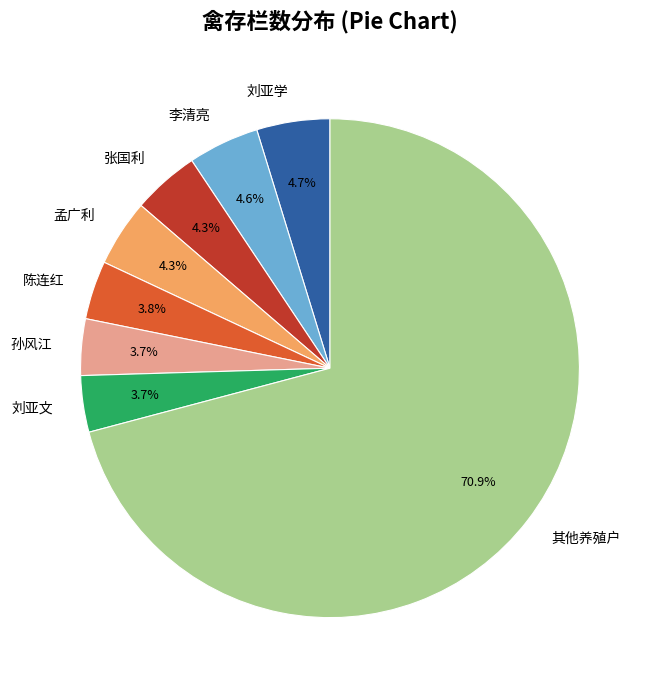

What is the ratio of the value at 孟广利 to the value at 陈连红?

1.1